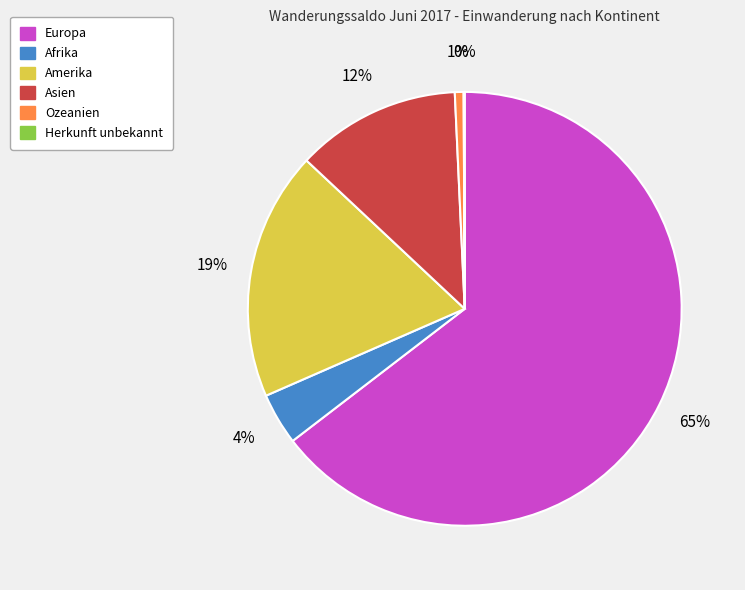

What is the ratio of the value at Afrika to the value at Asien?

0.3